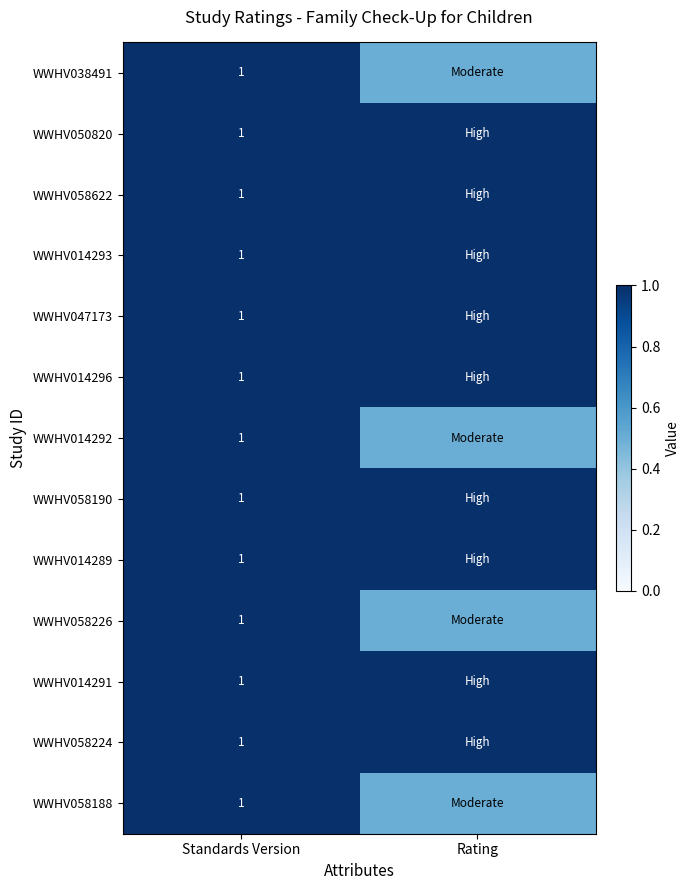

Between Standards Version and Rating, which is larger?

Standards Version